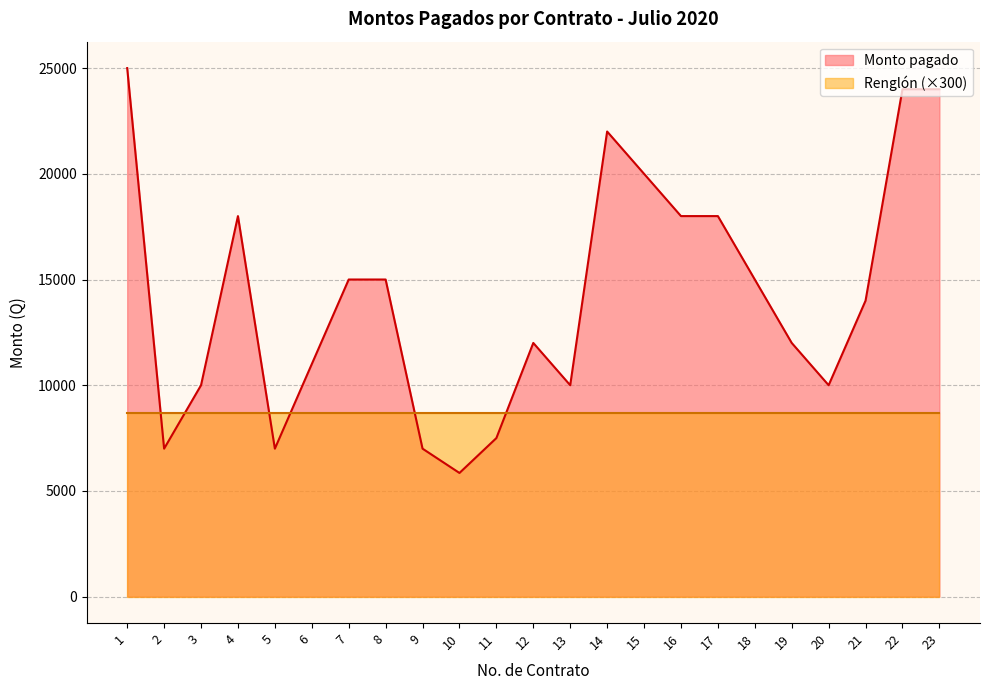

How many data points are less than 14000?

11